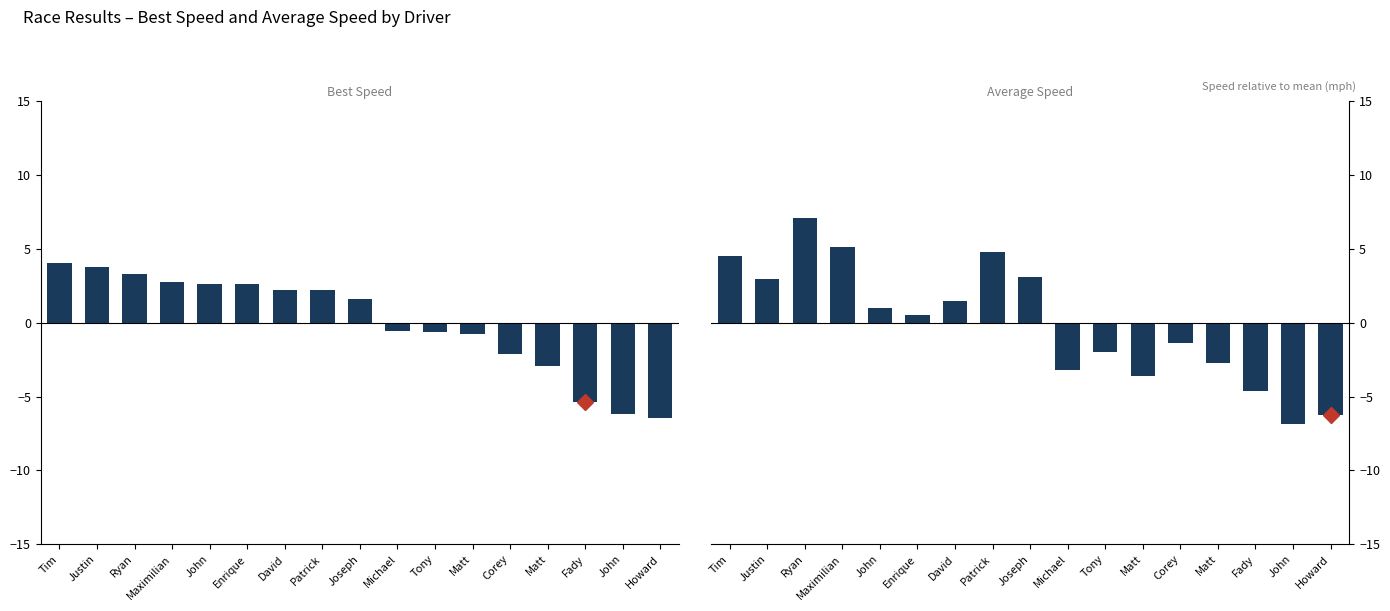

What value does the Best Speed (mph) series have at Justin?

3.7